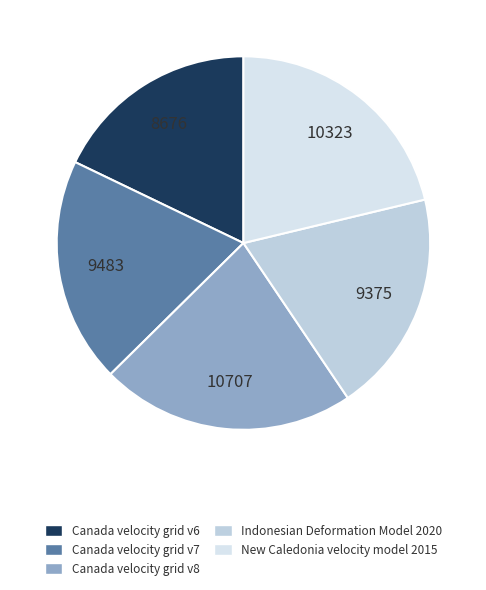

Count the number of slices in the pie.

5